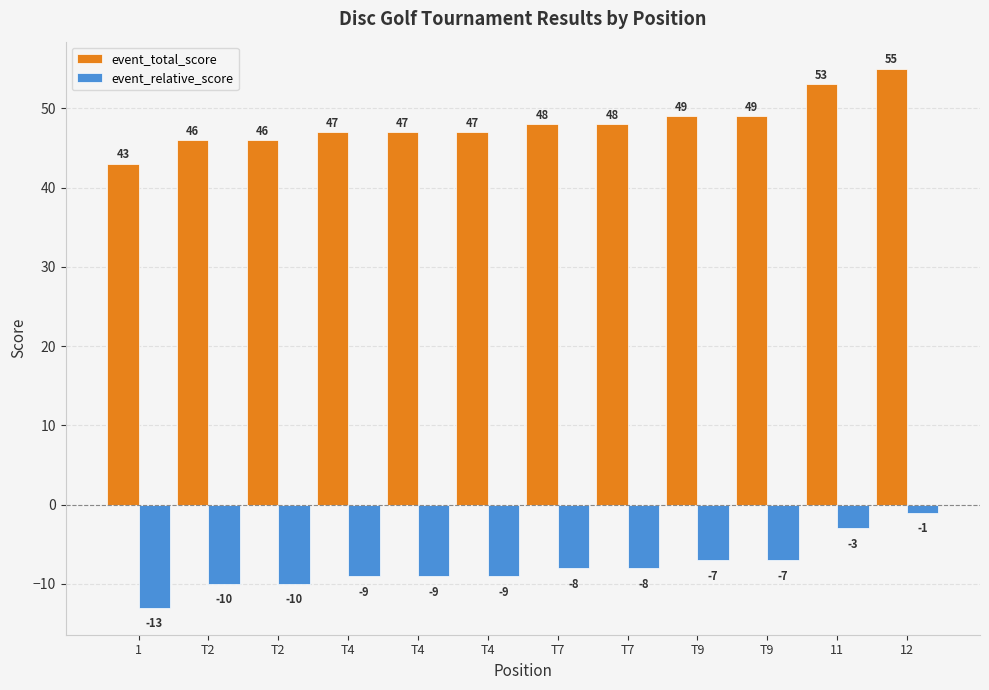

What are all the series names shown in the legend?

event_total_score, event_relative_score